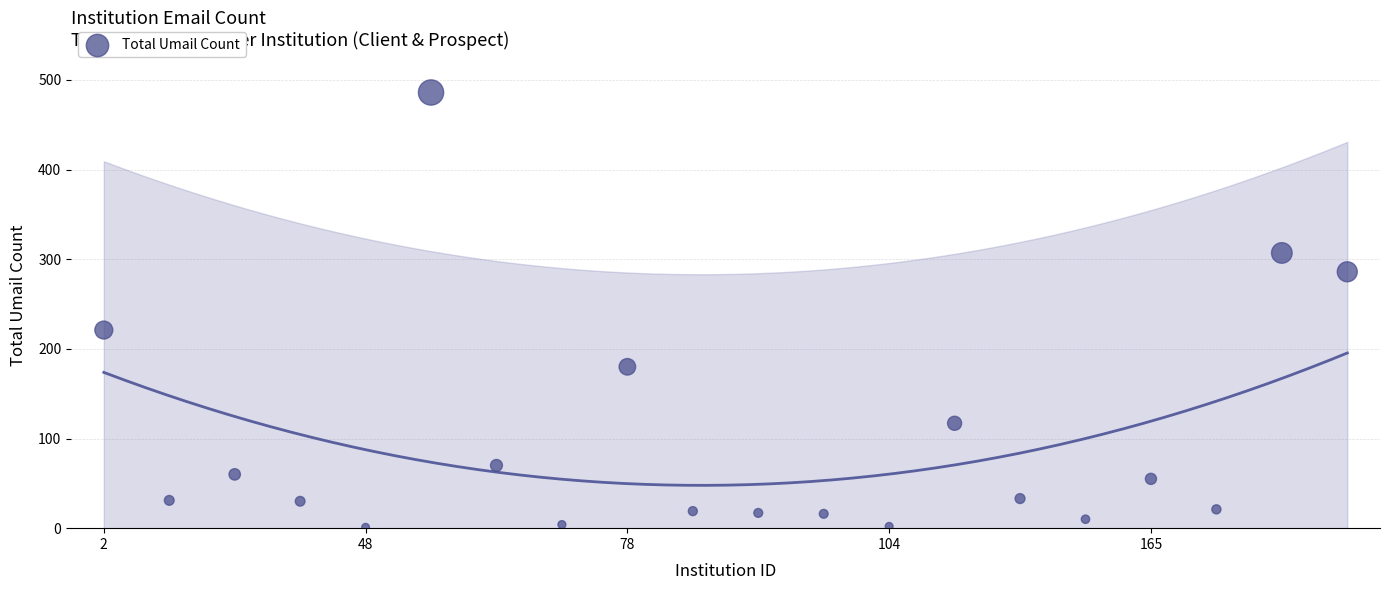

What Y value in the scatter plot is closest to 243?

221